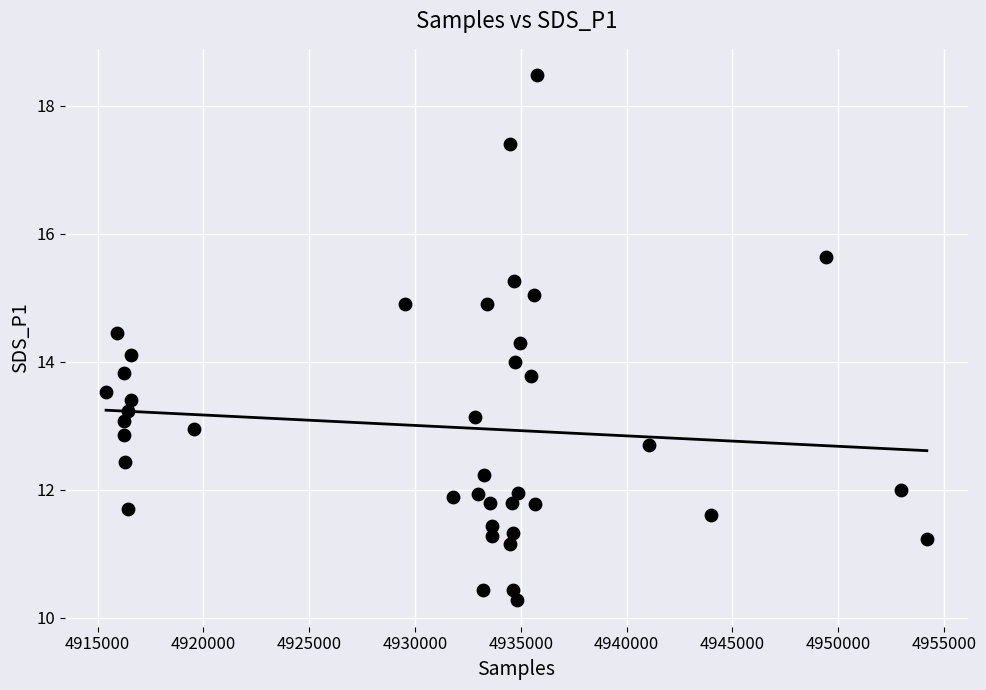

What is the range of X values (max minus min)?

38784.0